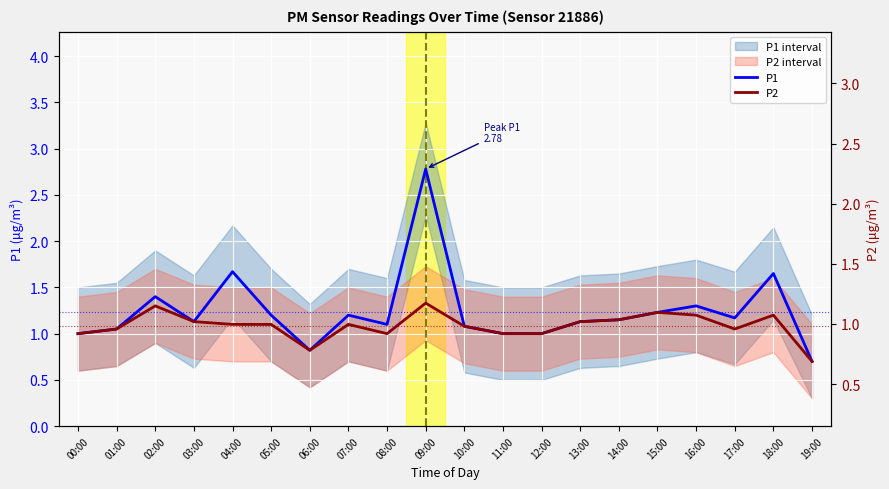

What is the difference between the second highest and second lowest values in the P1 series?

0.8